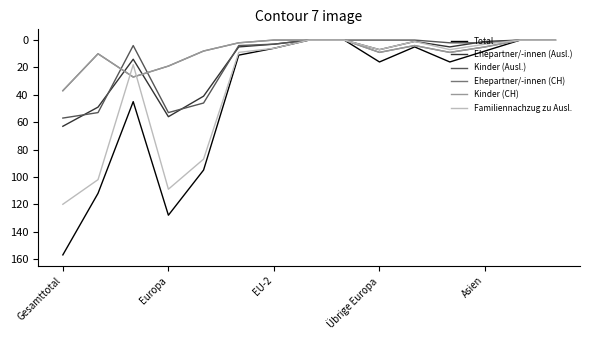

Does the chart have visible grid lines?

No